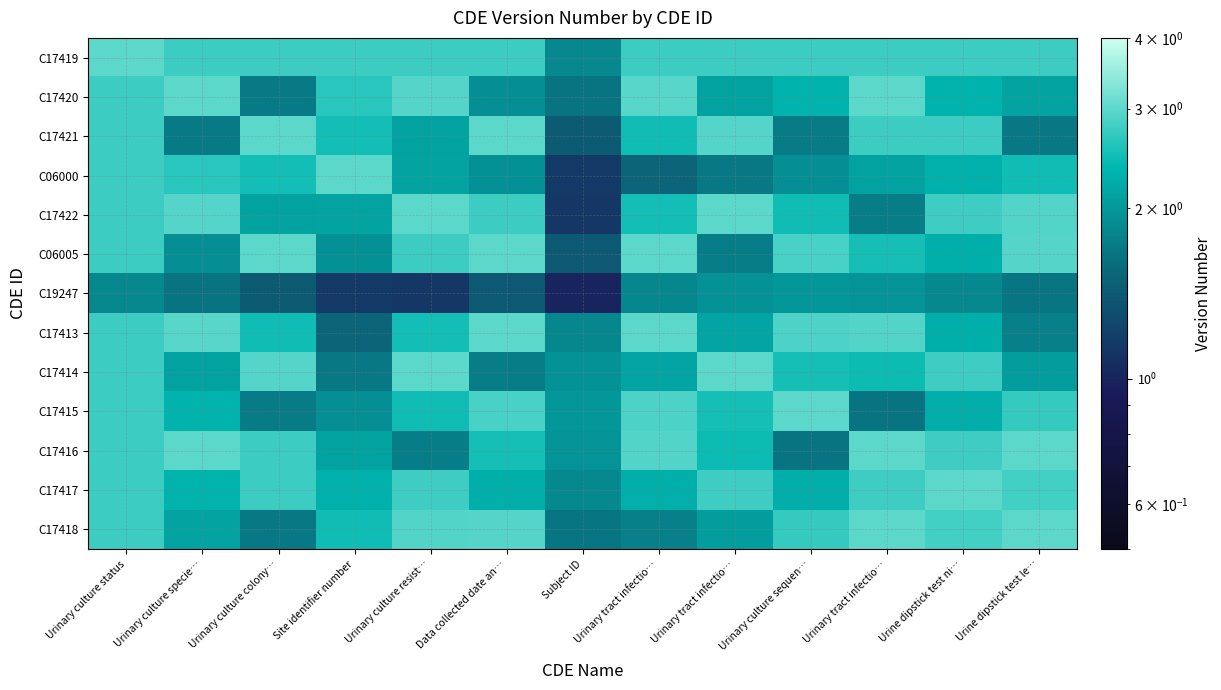

Which series has the largest total across all categories?

C17419